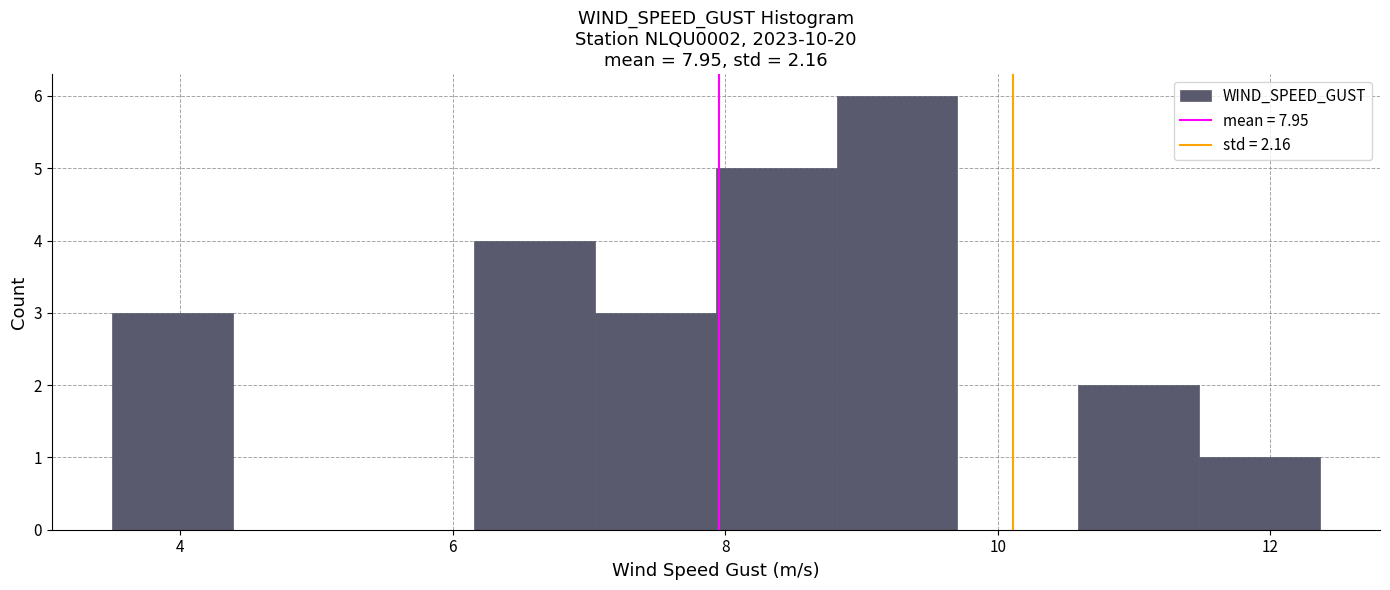

Which range on the x-axis has the tallest bar?

8.8 to 9.8